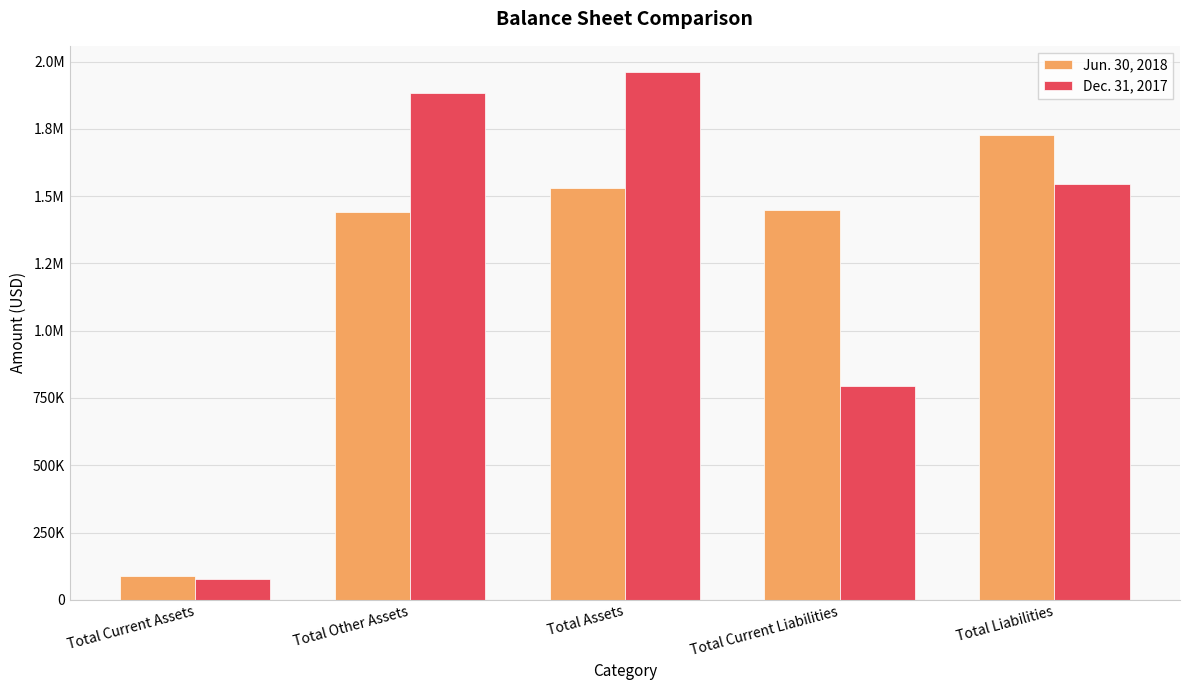

What are all the series names shown in the legend?

Jun. 30, 2018, Dec. 31, 2017